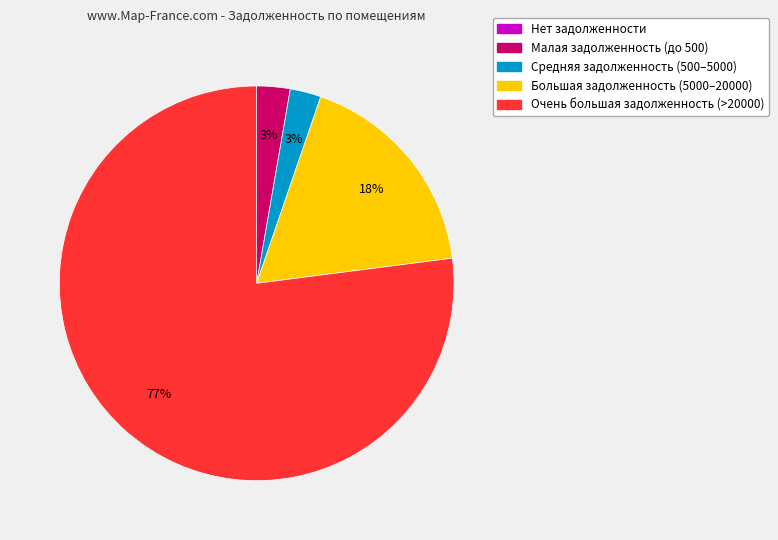

Is there a majority slice in this chart?

Yes